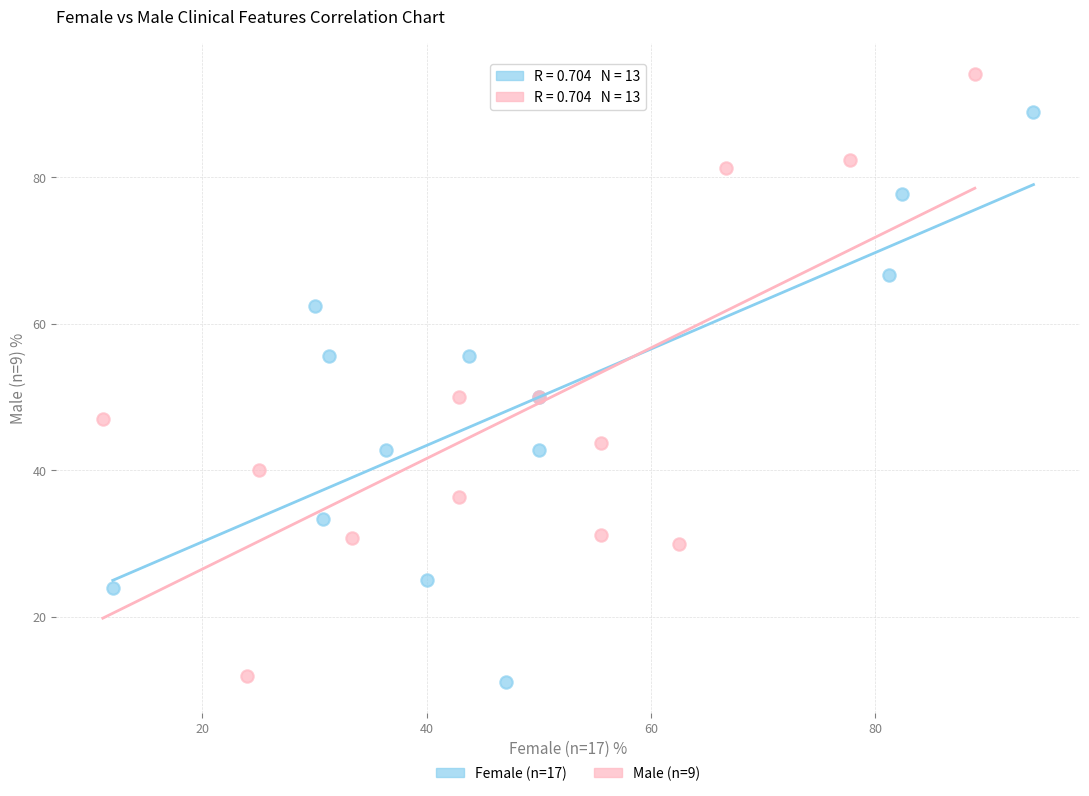

Which series has the largest Y range (max minus min)?

Male (n=9)